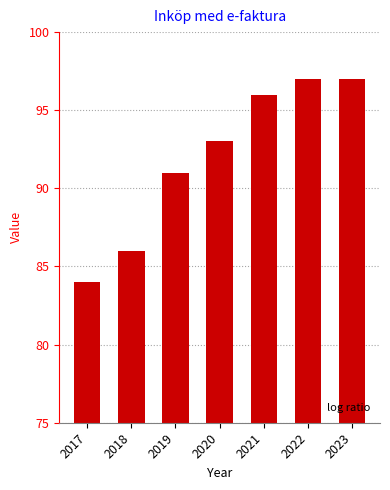

At which label is the value closest to 90?

2019